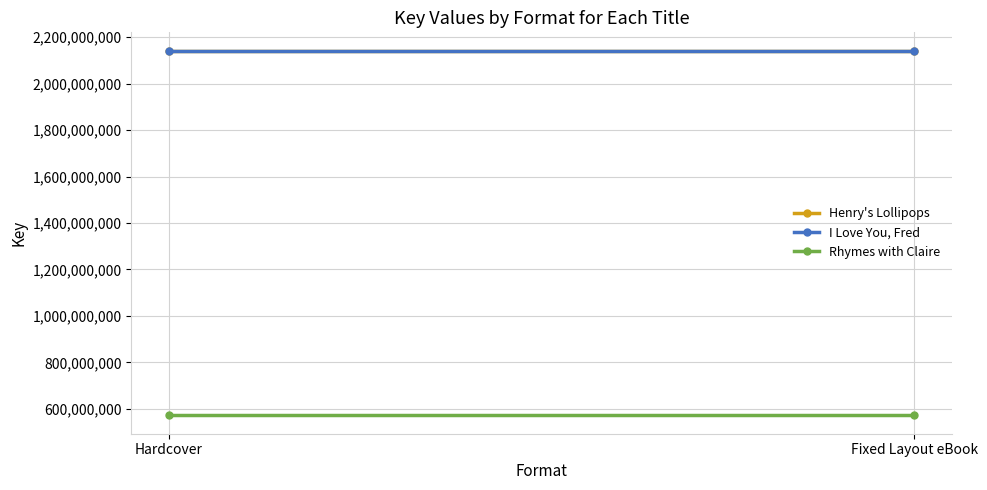

What are all the series names shown in the legend?

Henry's Lollipops, I Love You, Fred, Rhymes with Claire